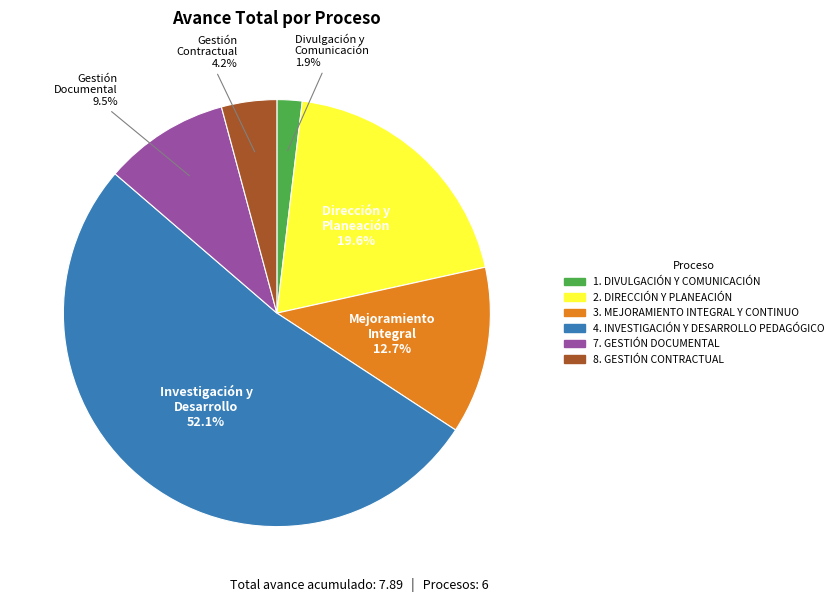

To the nearest percent, what is the difference between the 2. DIRECCIÓN Y PLANEACIÓN and 8. GESTIÓN CONTRACTUAL slice percentages?

15%